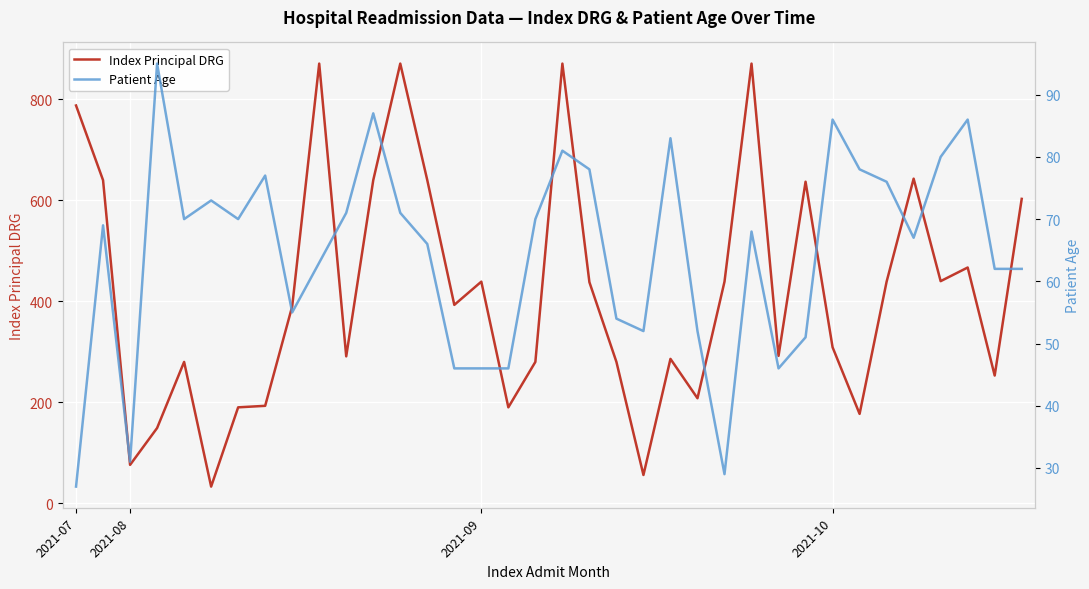

What is the minimum value shown in the chart?

27